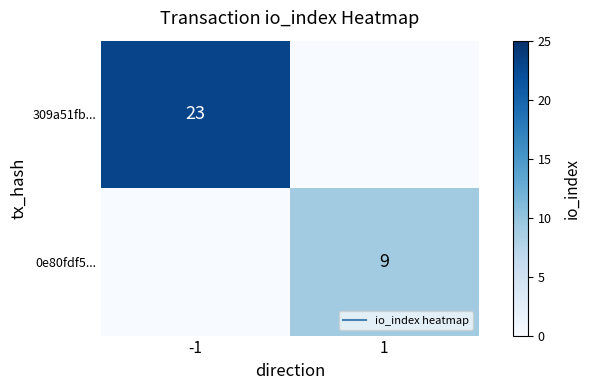

At how many categories does at least one series exceed 11?

1